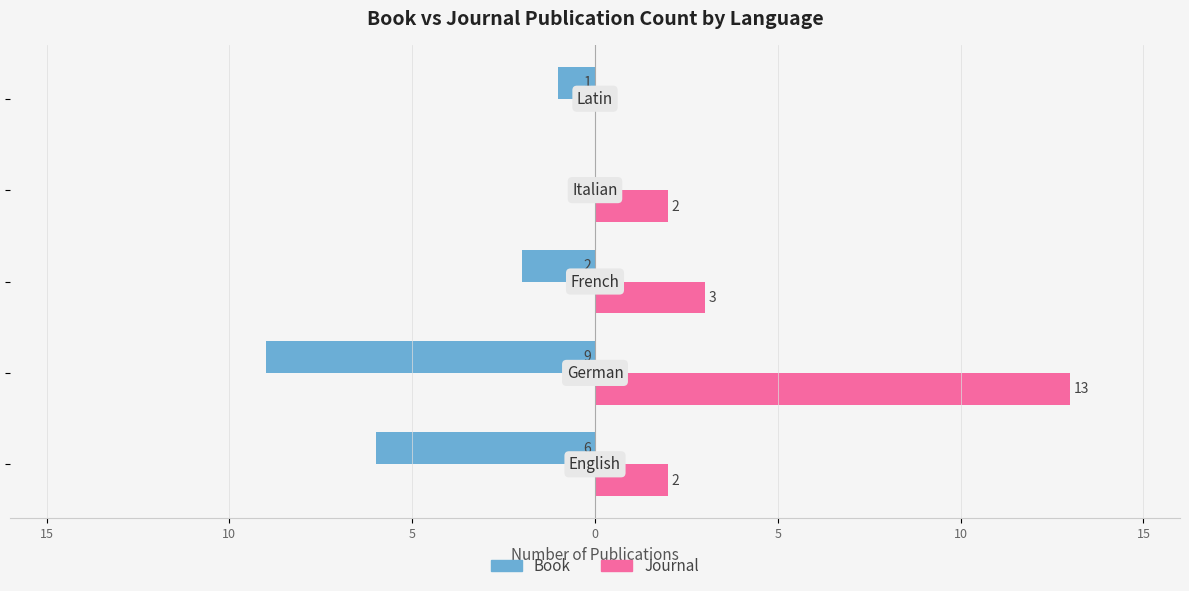

Which series has the largest range (max minus min)?

Journal